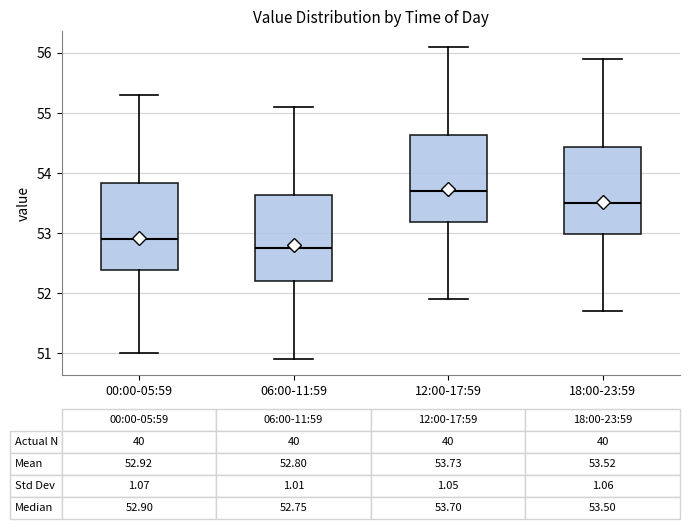

Which box's median line is the highest?

12:00-17:59